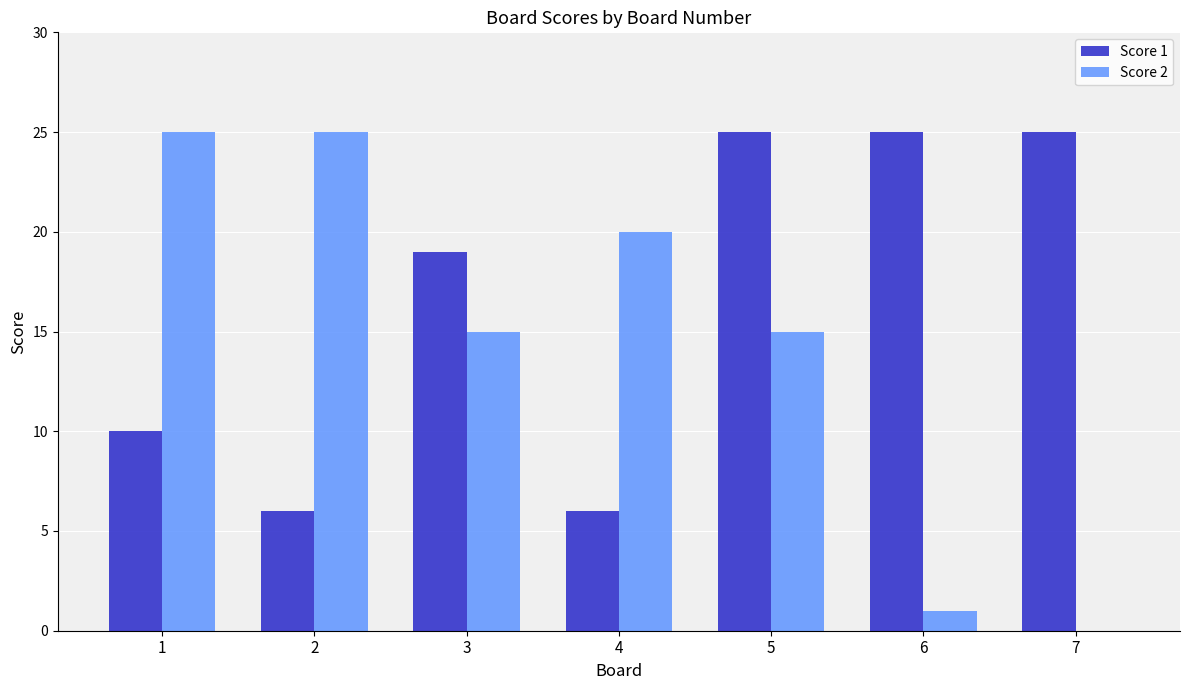

What are all the series names shown in the legend?

Score 1, Score 2